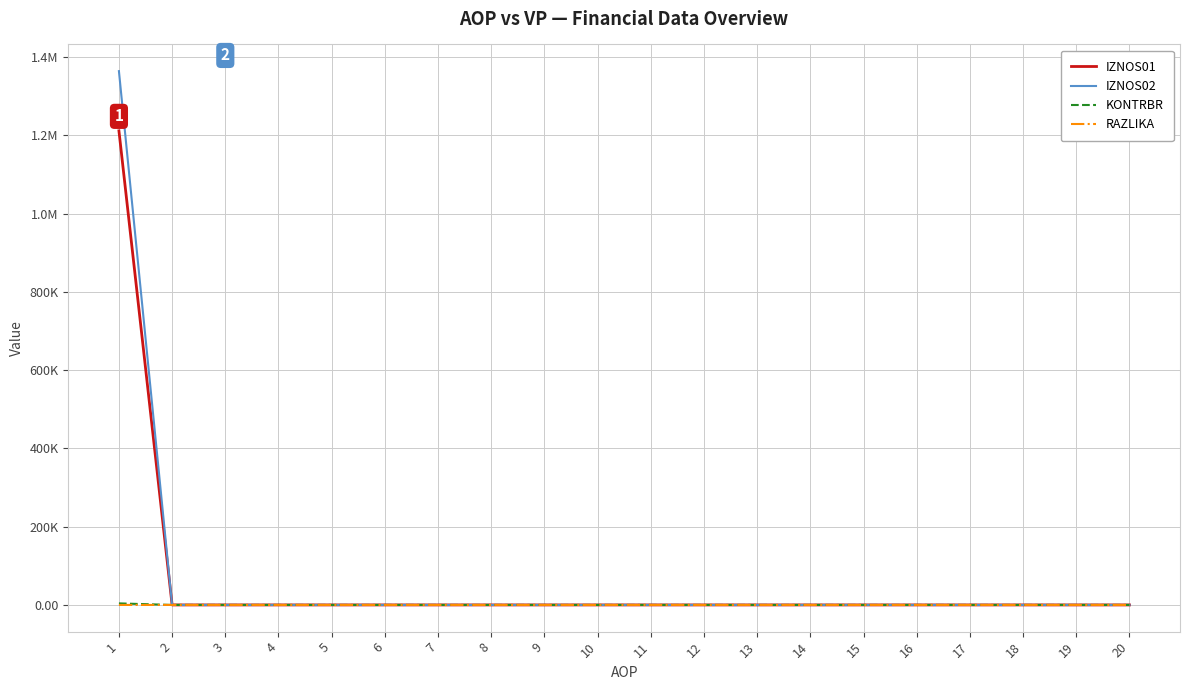

What is the sum of all RAZLIKA values?

0.9